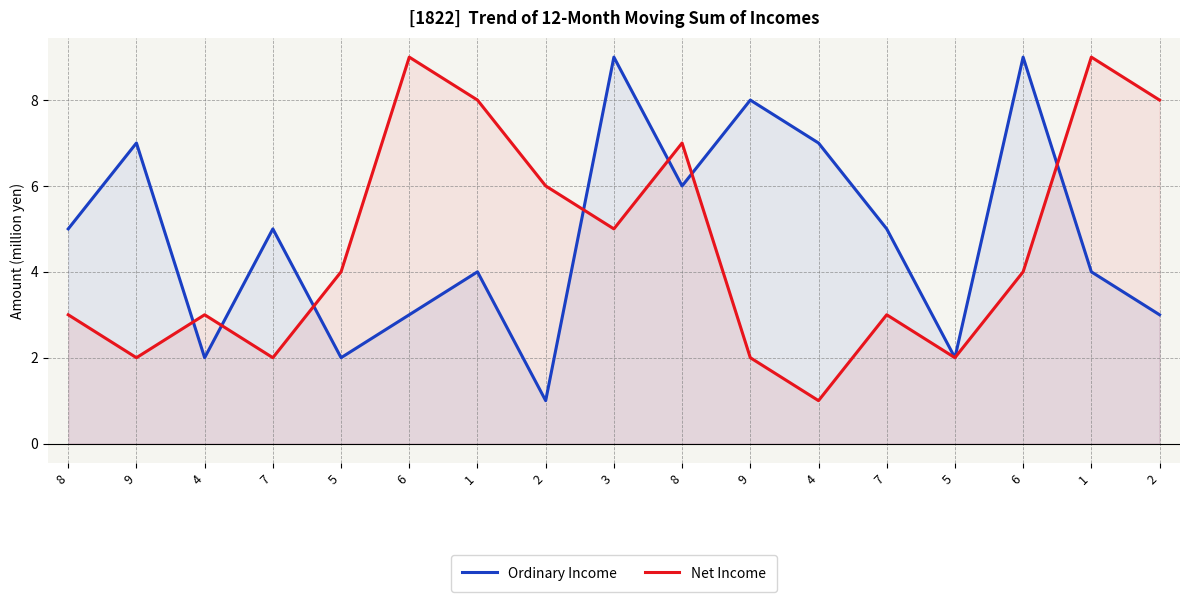

Which series has the widest spread of values?

Ordinary Income